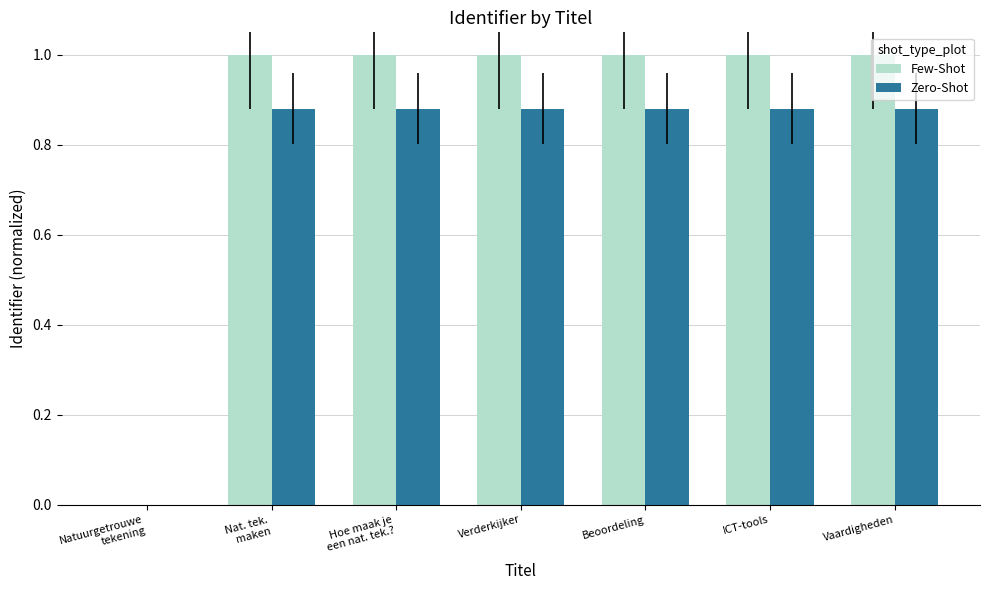

True or false: Few-Shot has a value of 1.0 at Vaardigheden.

True